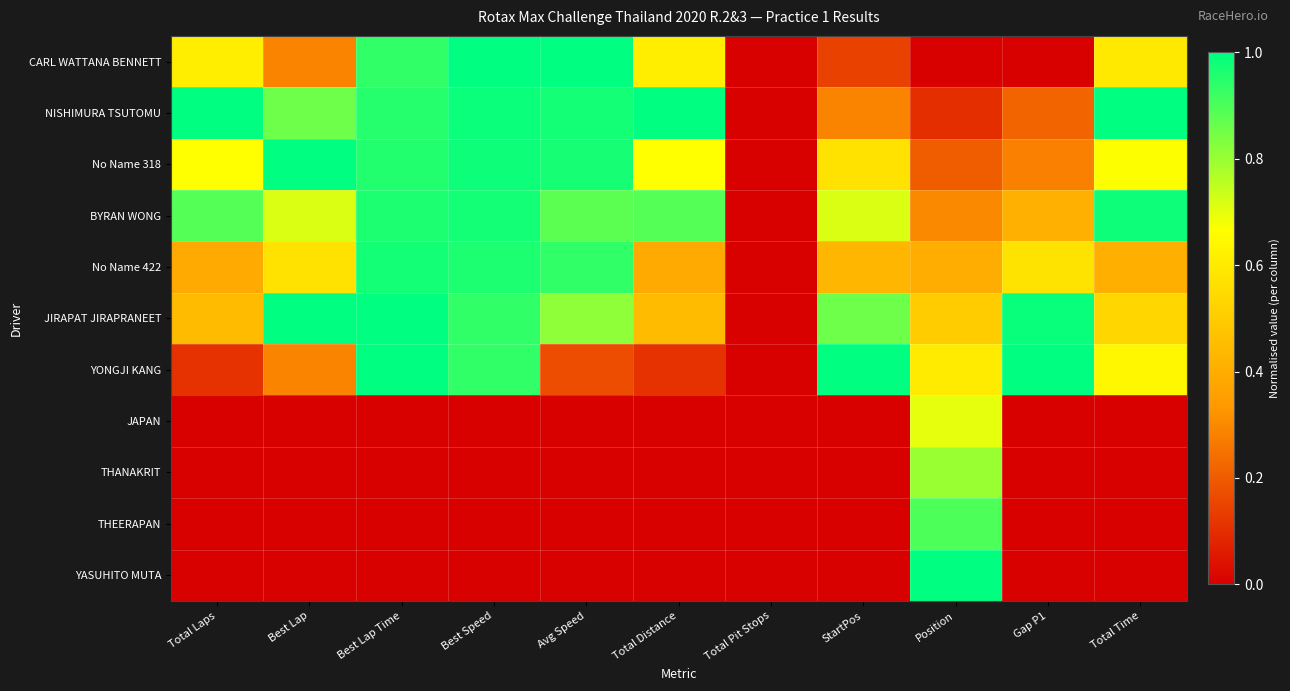

Rank the series at Total Pit Stops from lowest to highest value.

CARL WATTANA BENNETT, NISHIMURA TSUTOMU, No Name 318, BYRAN WONG, No Name 422, JIRAPAT JIRAPRANEET, YONGJI KANG, JAPAN, THANAKRIT, THEERAPAN, YASUHITO MUTA